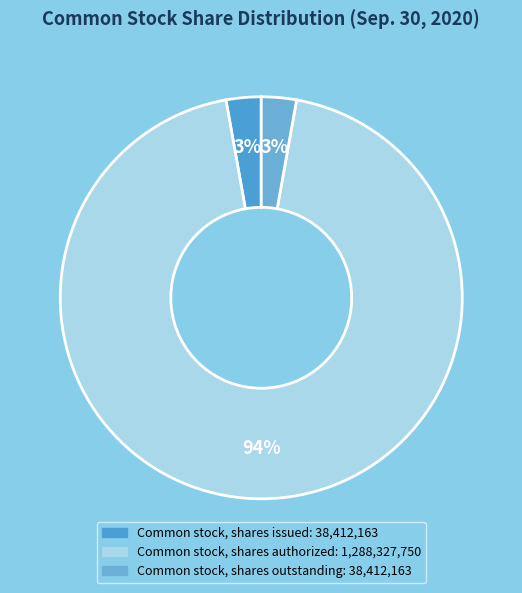

What portion of the pie excludes Common stock, shares authorized?

5.6%